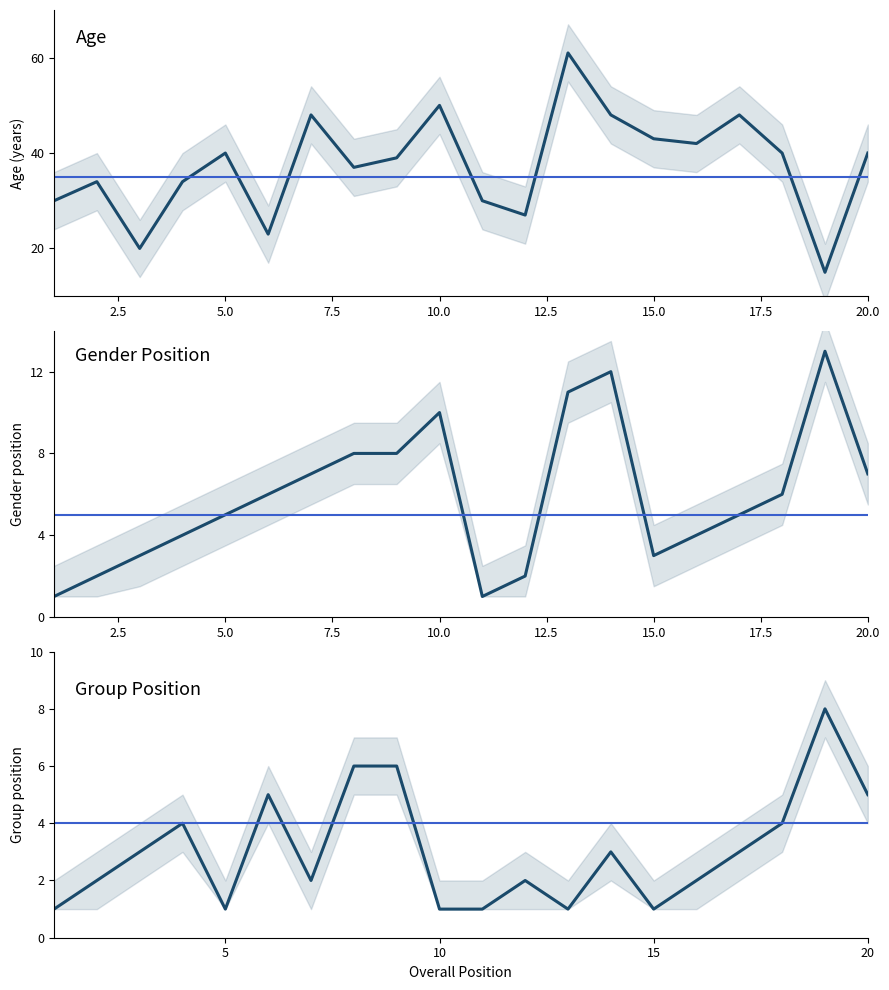

Which series has the largest total across all categories?

Age